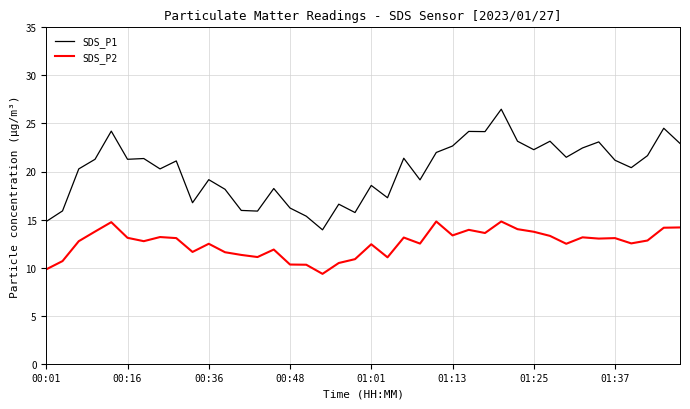

True or false: SDS_P1 and SDS_P2 cross at least once.

False